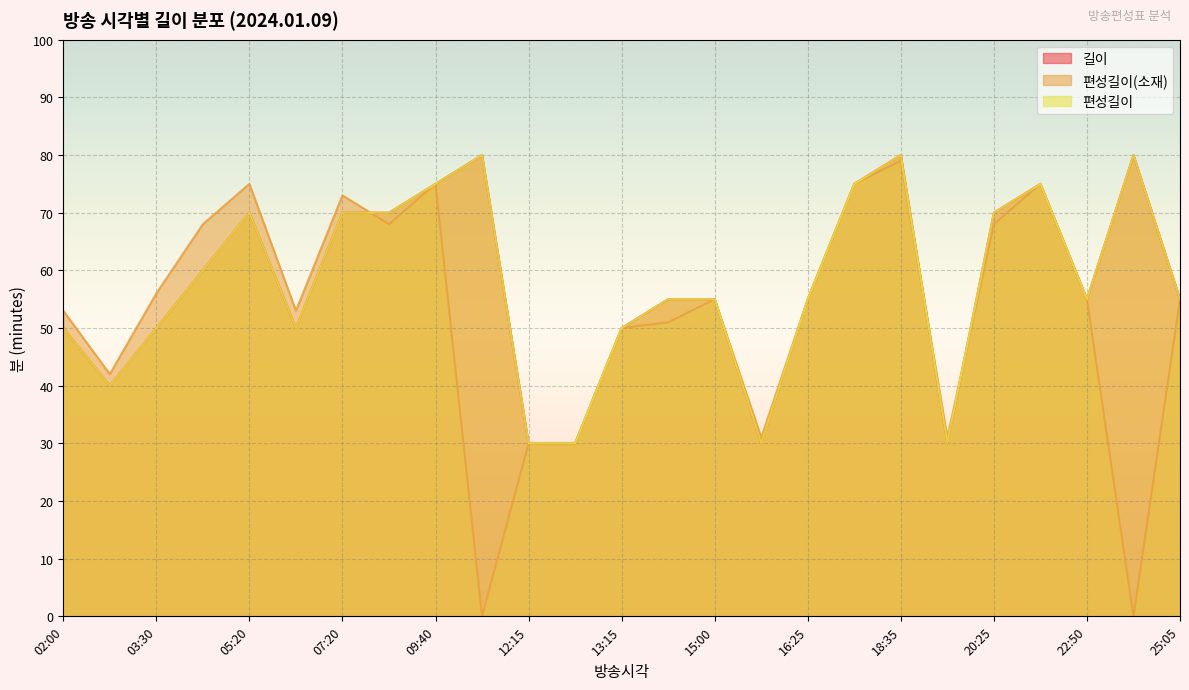

What is the label of the 12th point from the right?

14:05